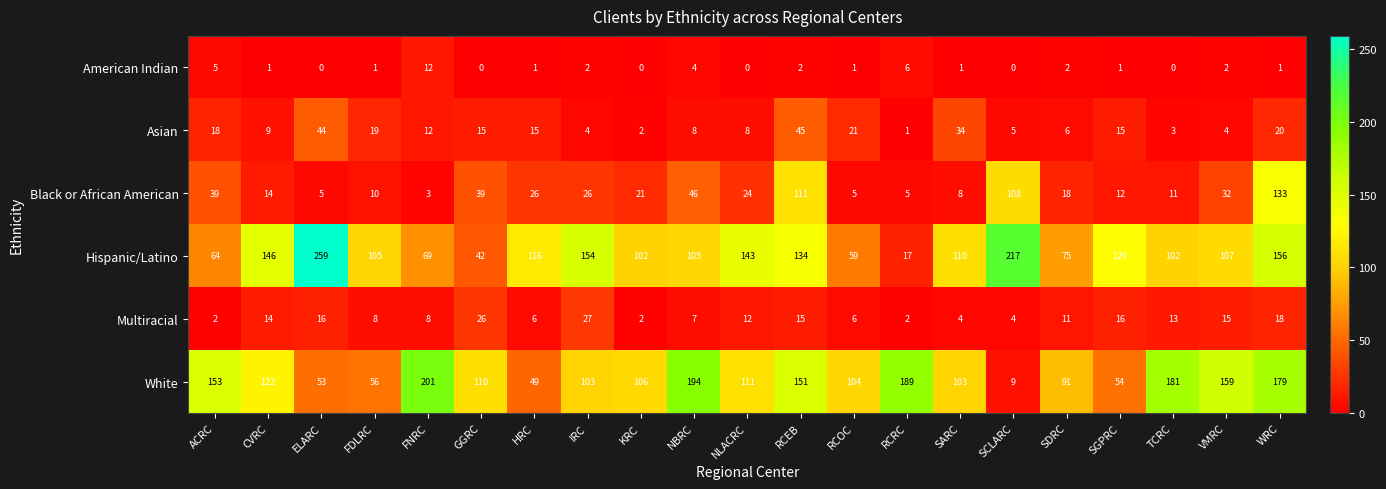

The White series shows 21 at HRC. True or false?

False